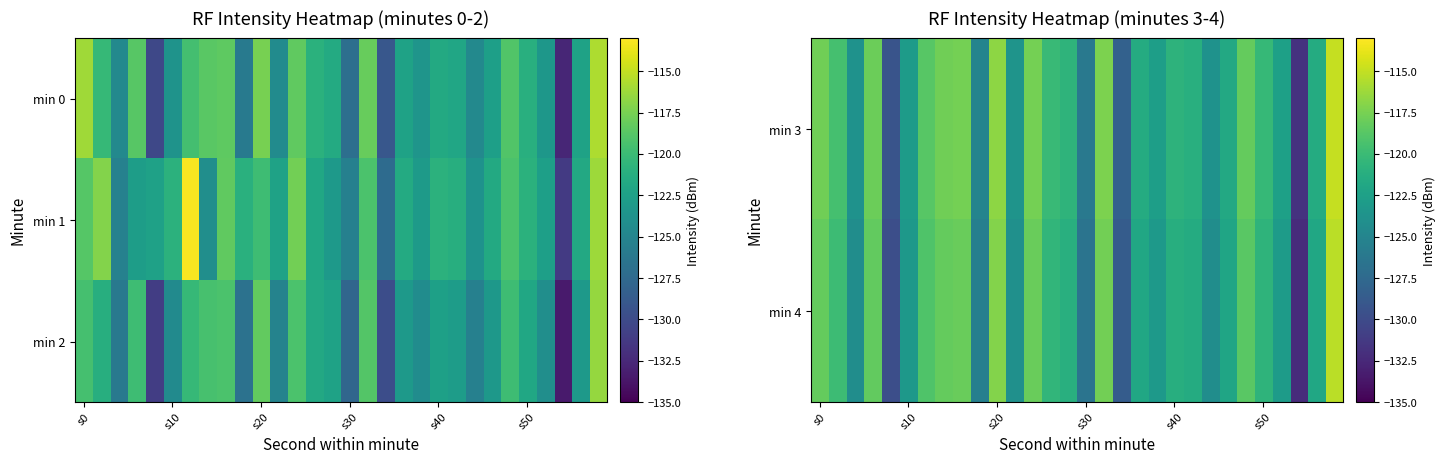

At which category is the sum across all series the highest?

29